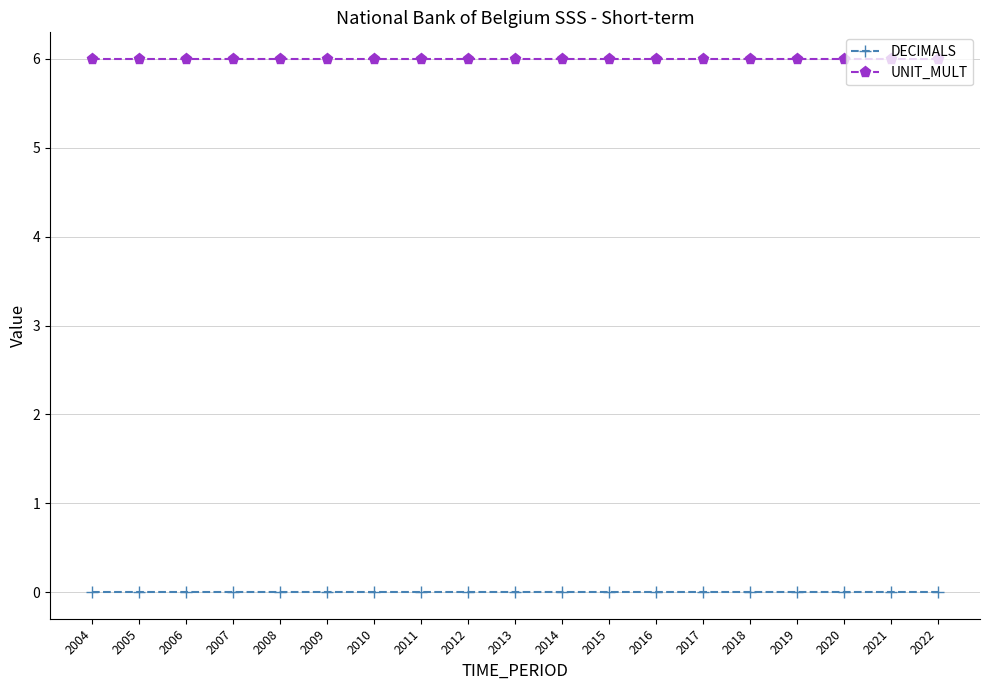

List the series in order of their peak value, highest first.

UNIT_MULT, DECIMALS